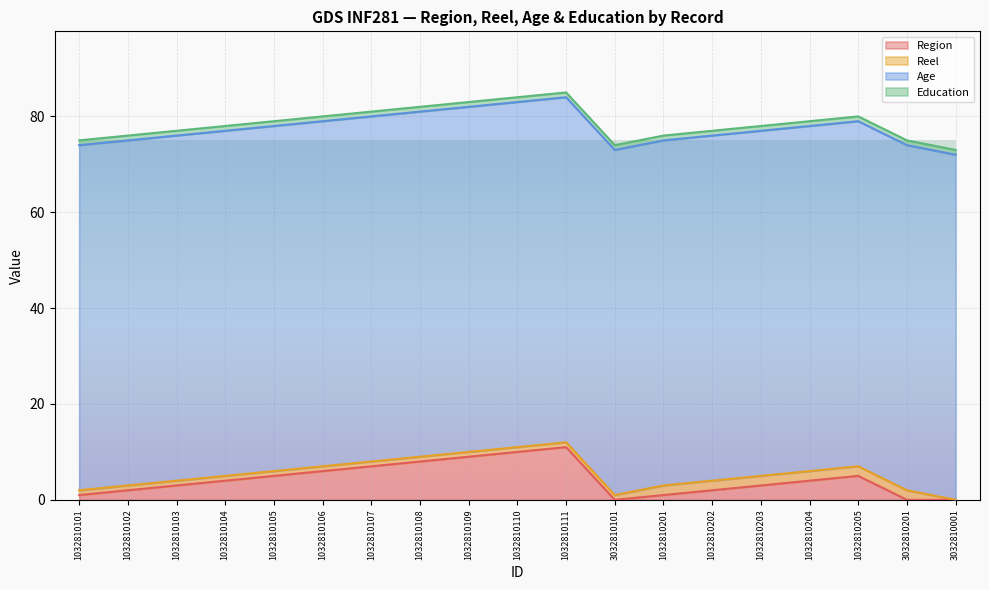

What is the difference between the Reel values at 1032810202 and 1032810102?

1